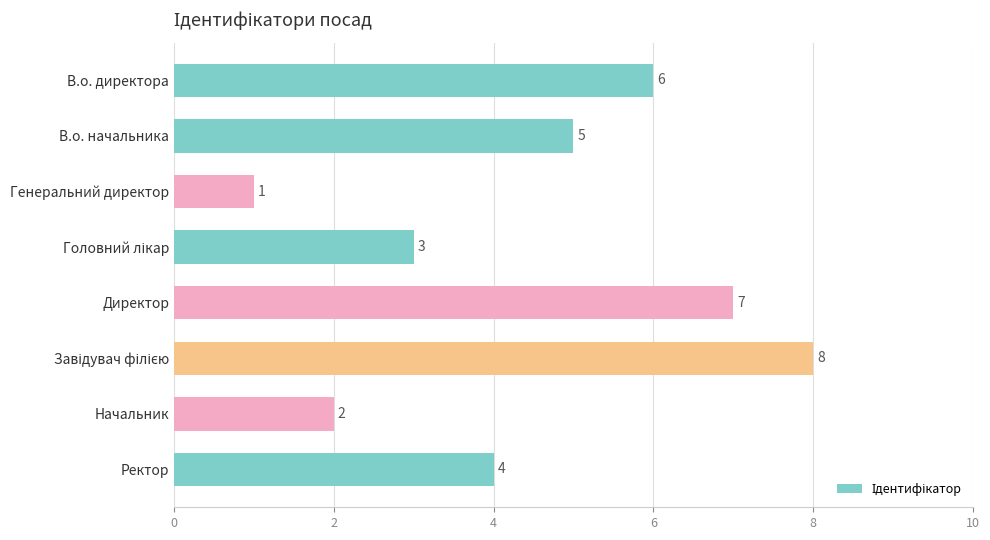

True or false: the data shows 7 at Директор.

True